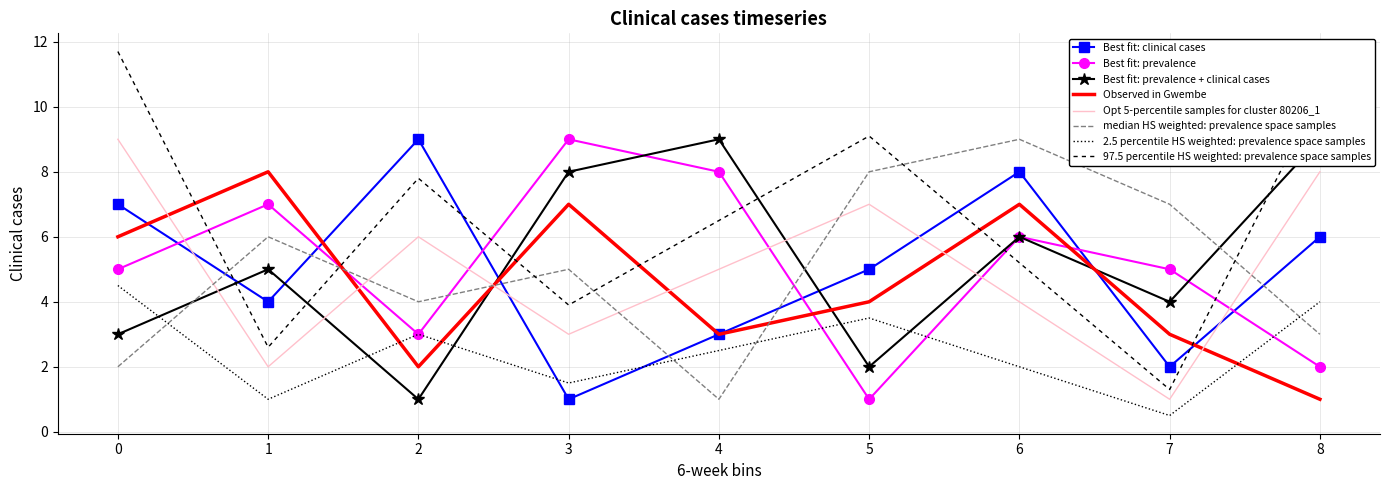

True or false: Observed in Gwembe has a value of 3.0 at 7.

True